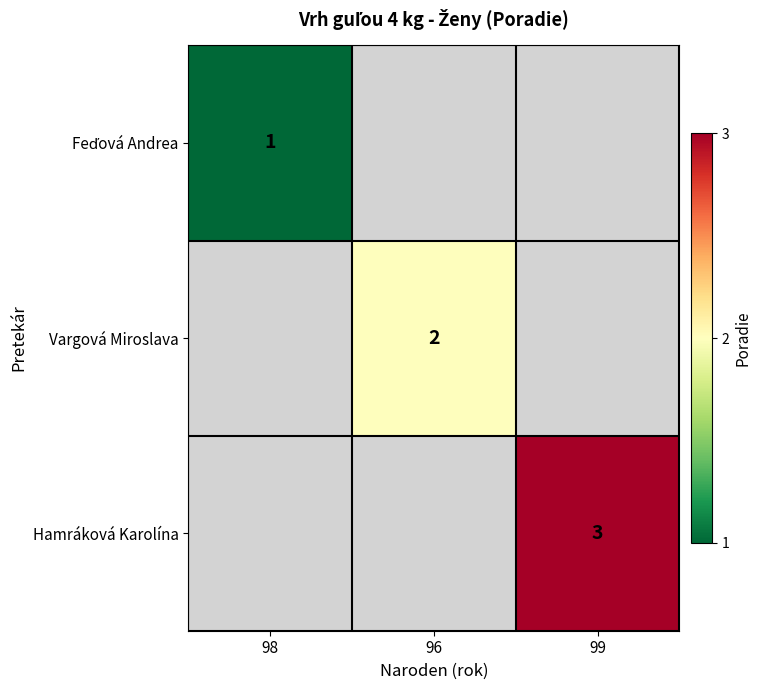

At how many categories does at least one series exceed 2?

1